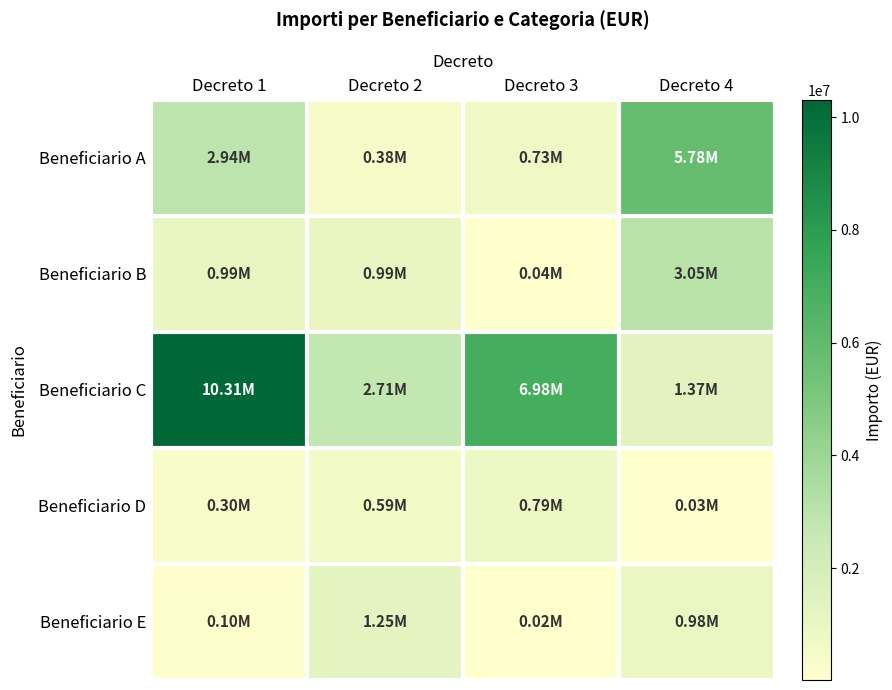

Reading right to left, extract all data points from this chart.

Beneficiario A: Decreto 4=5782205.1	Decreto 3=734176.2	Decreto 2=383246.4	Decreto 1=2937210.0
Beneficiario B: Decreto 4=3053688.5	Decreto 3=39016.2	Decreto 2=991012.2	Decreto 1=991012.2
Beneficiario C: Decreto 4=1371451.4	Decreto 3=6982291.9	Decreto 2=2714678.9	Decreto 1=10306598.2
Beneficiario D: Decreto 4=28238.3	Decreto 3=793180.3	Decreto 2=592742.0	Decreto 1=304438.2
Beneficiario E: Decreto 4=978402.3	Decreto 3=20489.7	Decreto 2=1252693.3	Decreto 1=104263.3